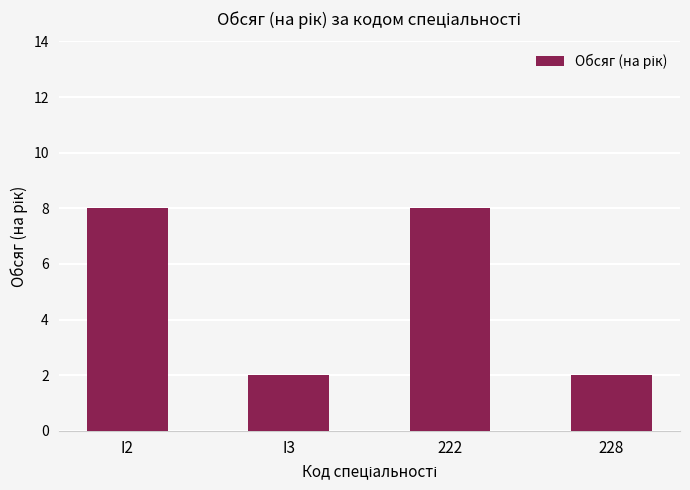

What is the difference between the values at I2 and I3?

6